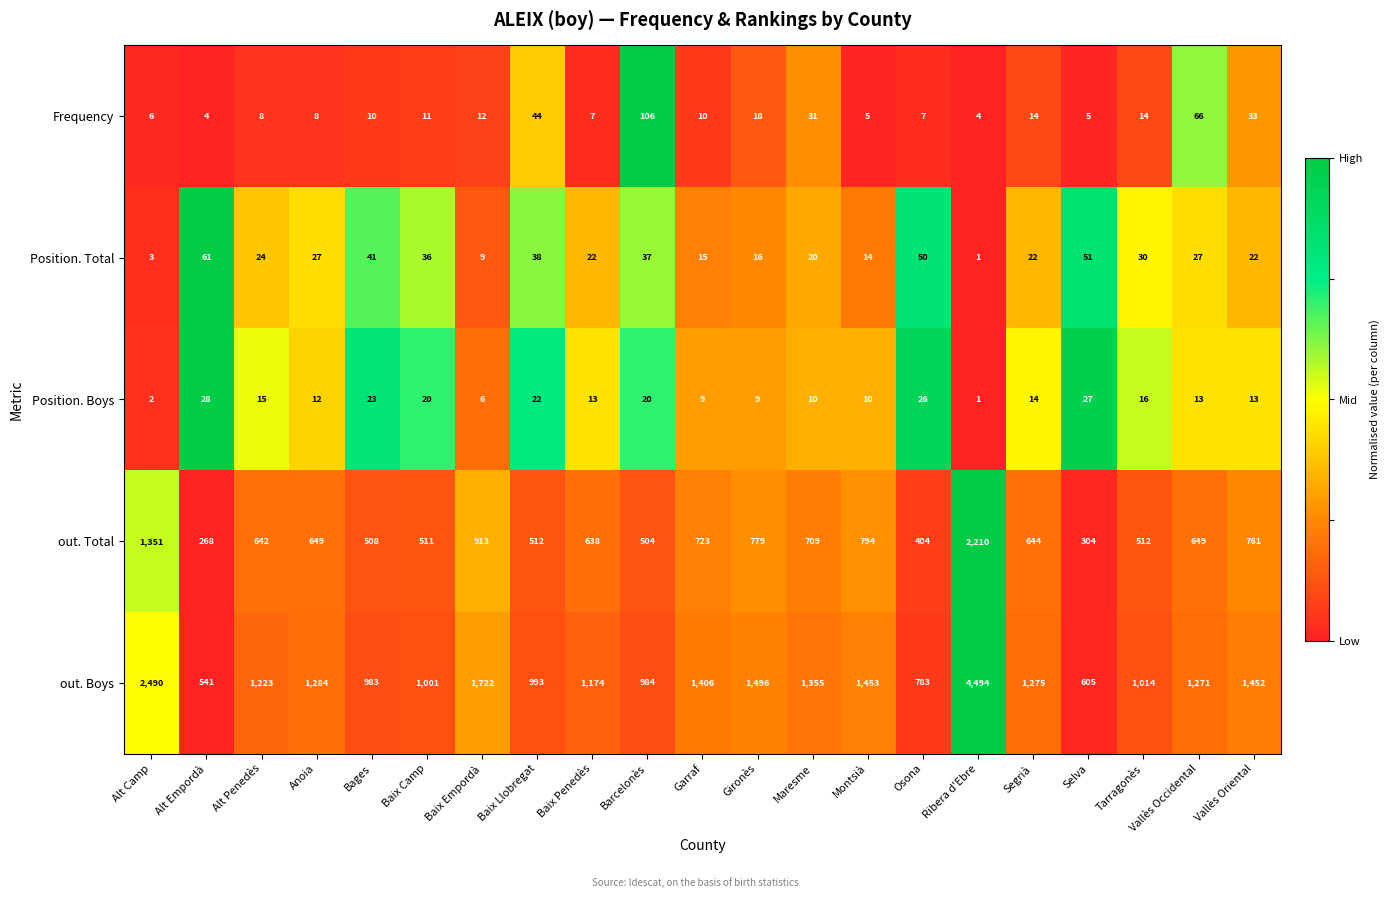

At how many categories does at least one series exceed 224?

21